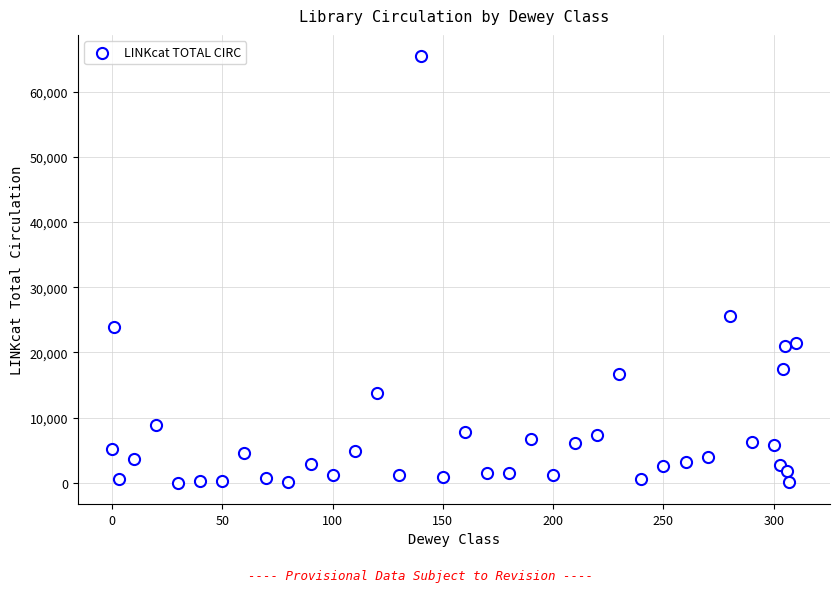

What is the range of X values (max minus min)?

310